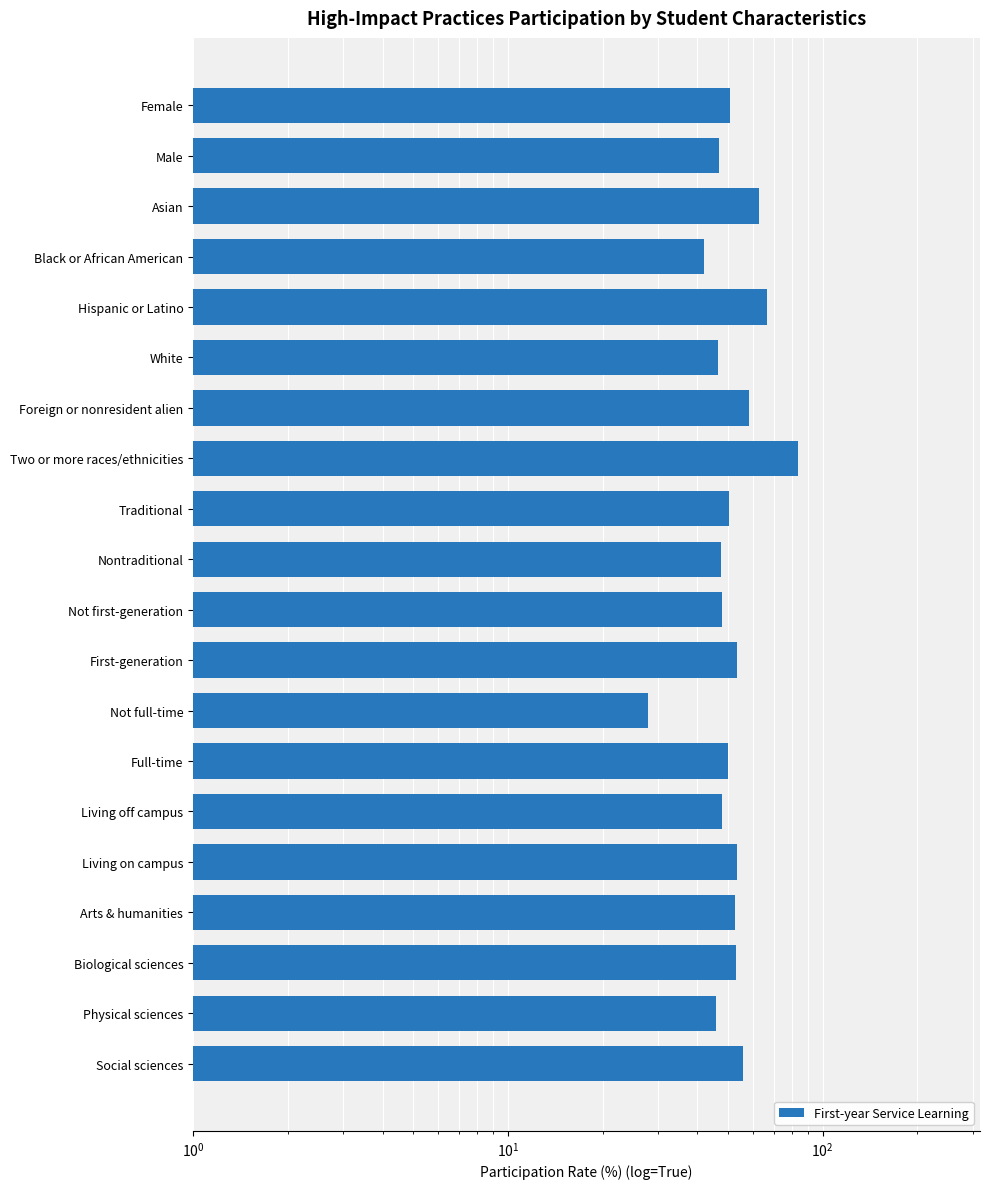

What position from the left is First-generation?

12